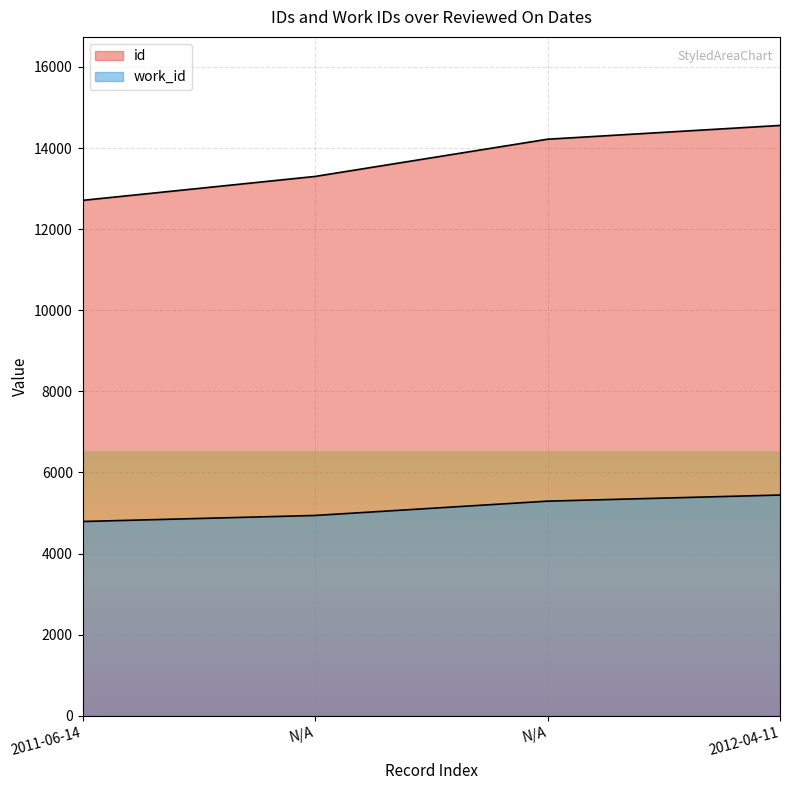

How many data points in id are above 14218?

1